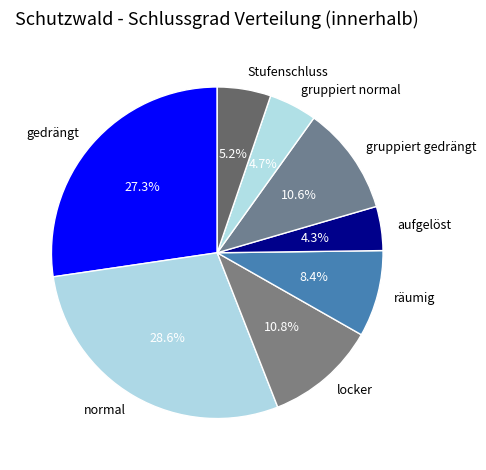

To the nearest percent, what portion does gruppiert normal represent?

5%